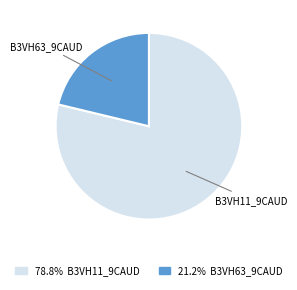

Does any single category account for the majority?

Yes